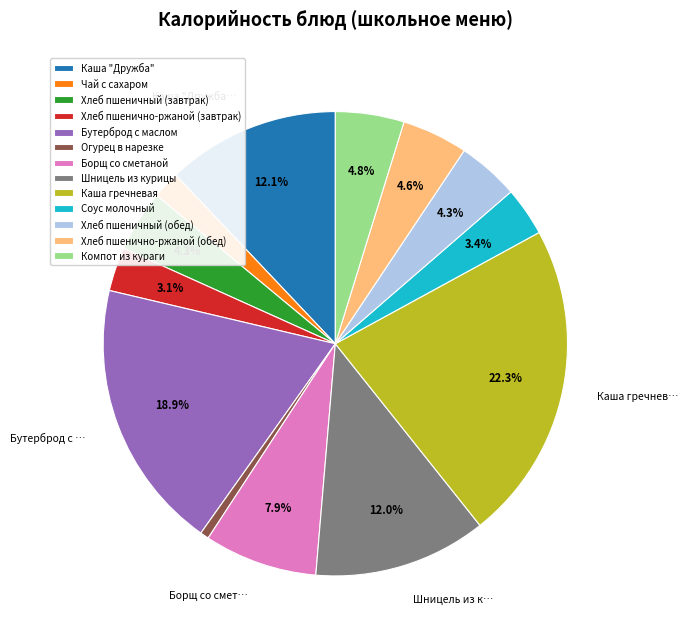

How many segments does this pie chart have?

13